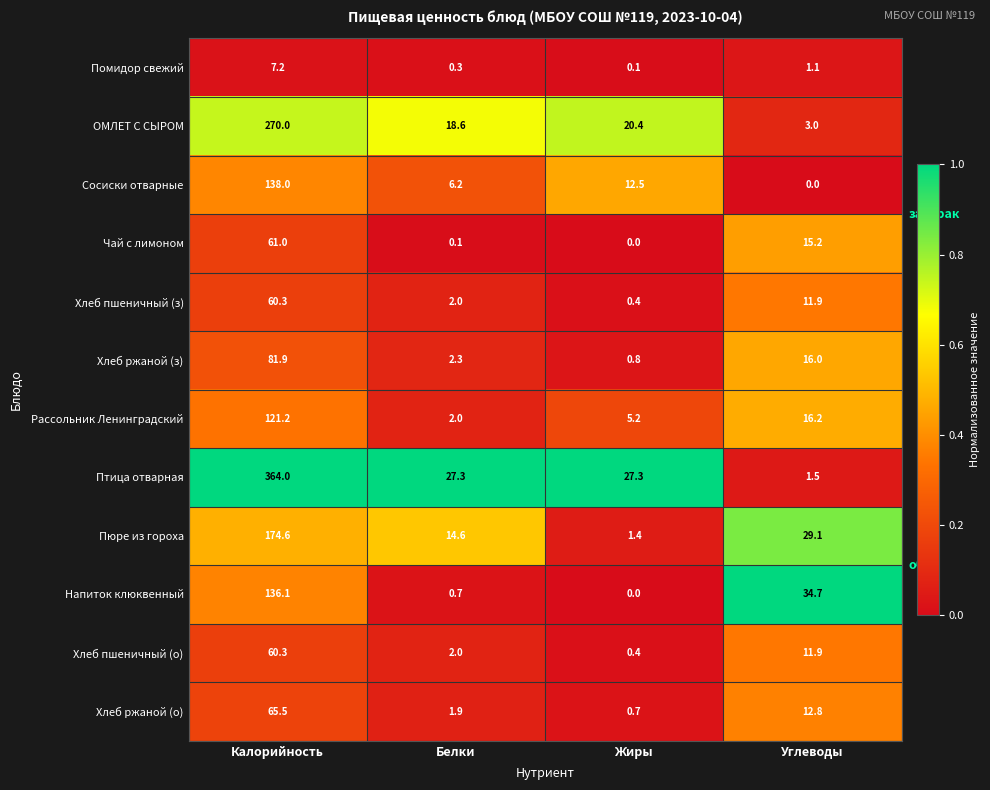

The Хлеб ржаной (о) series shows 39.0 at Калорийность. True or false?

False